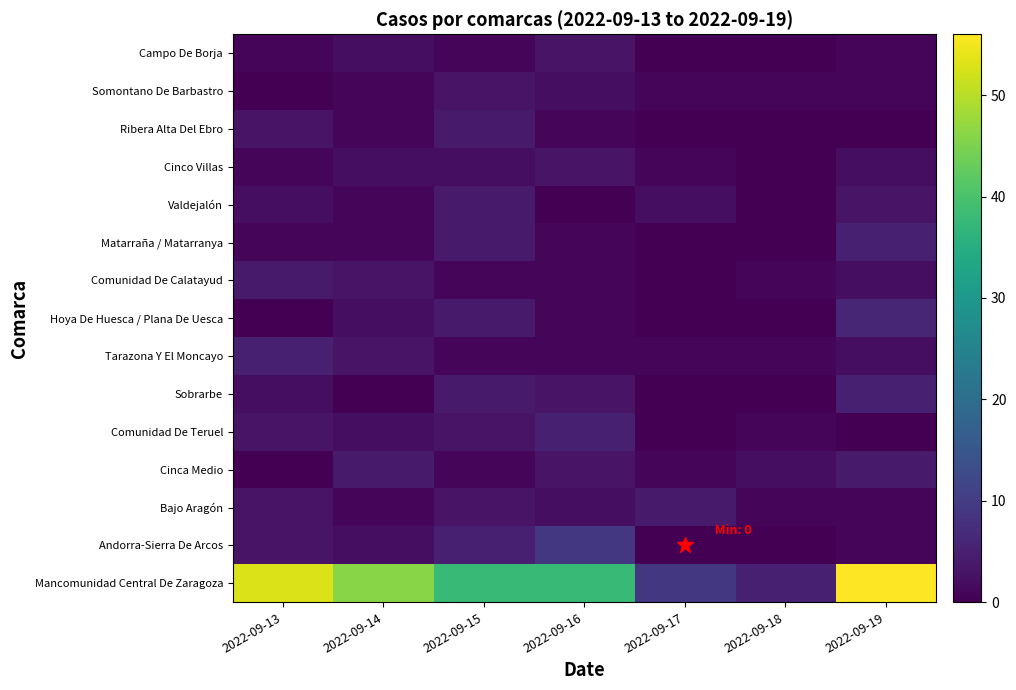

At which category is the sum across all series the highest?

2022-09-19